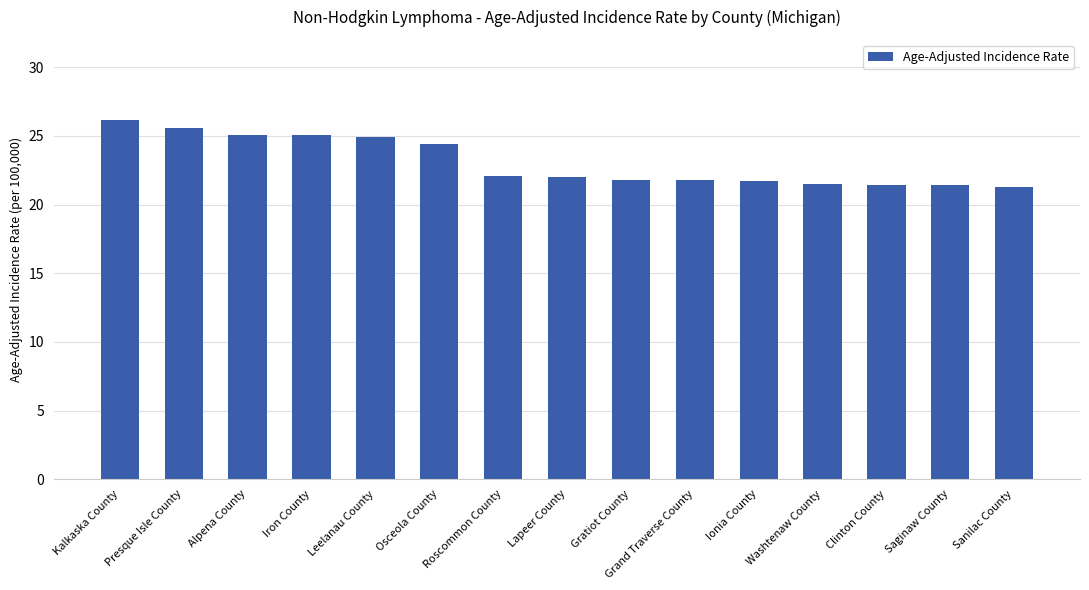

Where does the data first go above 22?

Kalkaska County